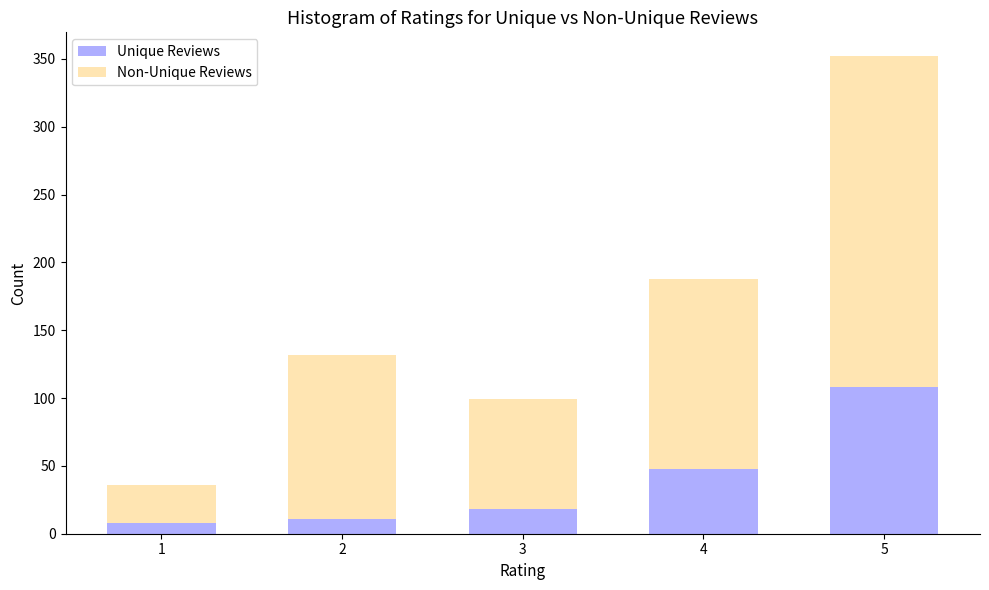

Reading left to right, transcribe the values for Unique Reviews.

8	11	18	48	108